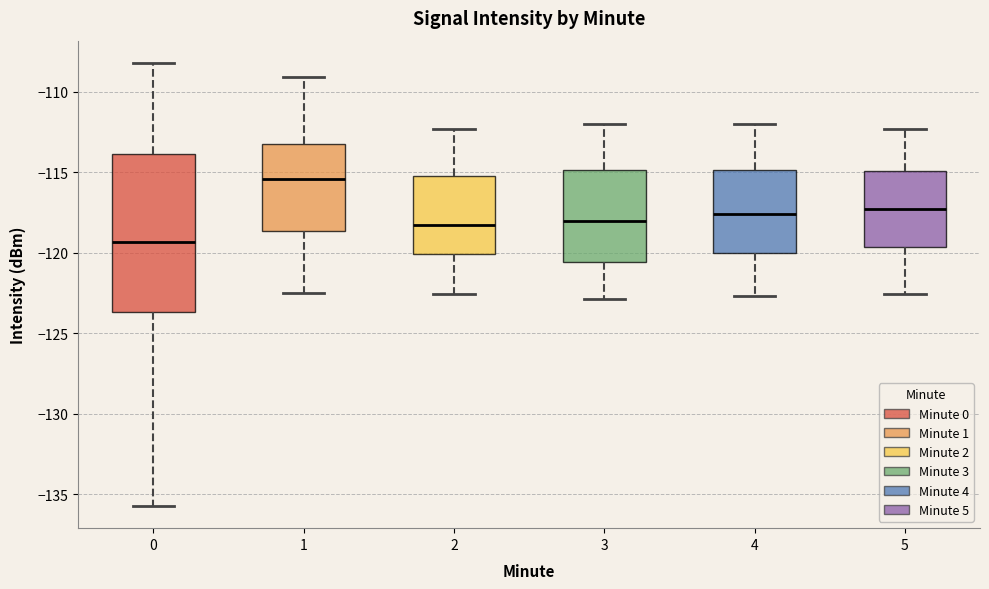

Reading left to right, read every box against the y-axis: the position of its median line, the range the box covers, and the ends of its whiskers. The values are not printed on the chart, so give them approximately, as read against the axis.

0: median -119.5, box -123.5 to -114.0, whiskers -135.5 to -108.0
1: median -115.5, box -118.5 to -113.5, whiskers -122.5 to -109.0
2: median -118.5, box -120.0 to -115.0, whiskers -122.5 to -112.5
3: median -118.0, box -120.5 to -115.0, whiskers -123.0 to -112.0
4: median -117.5, box -120.0 to -115.0, whiskers -122.5 to -112.0
5: median -117.5, box -119.5 to -115.0, whiskers -122.5 to -112.5